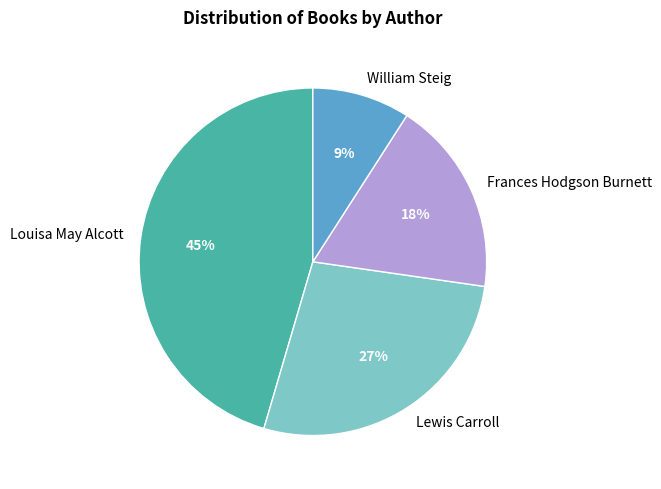

How many segments does this pie chart have?

4